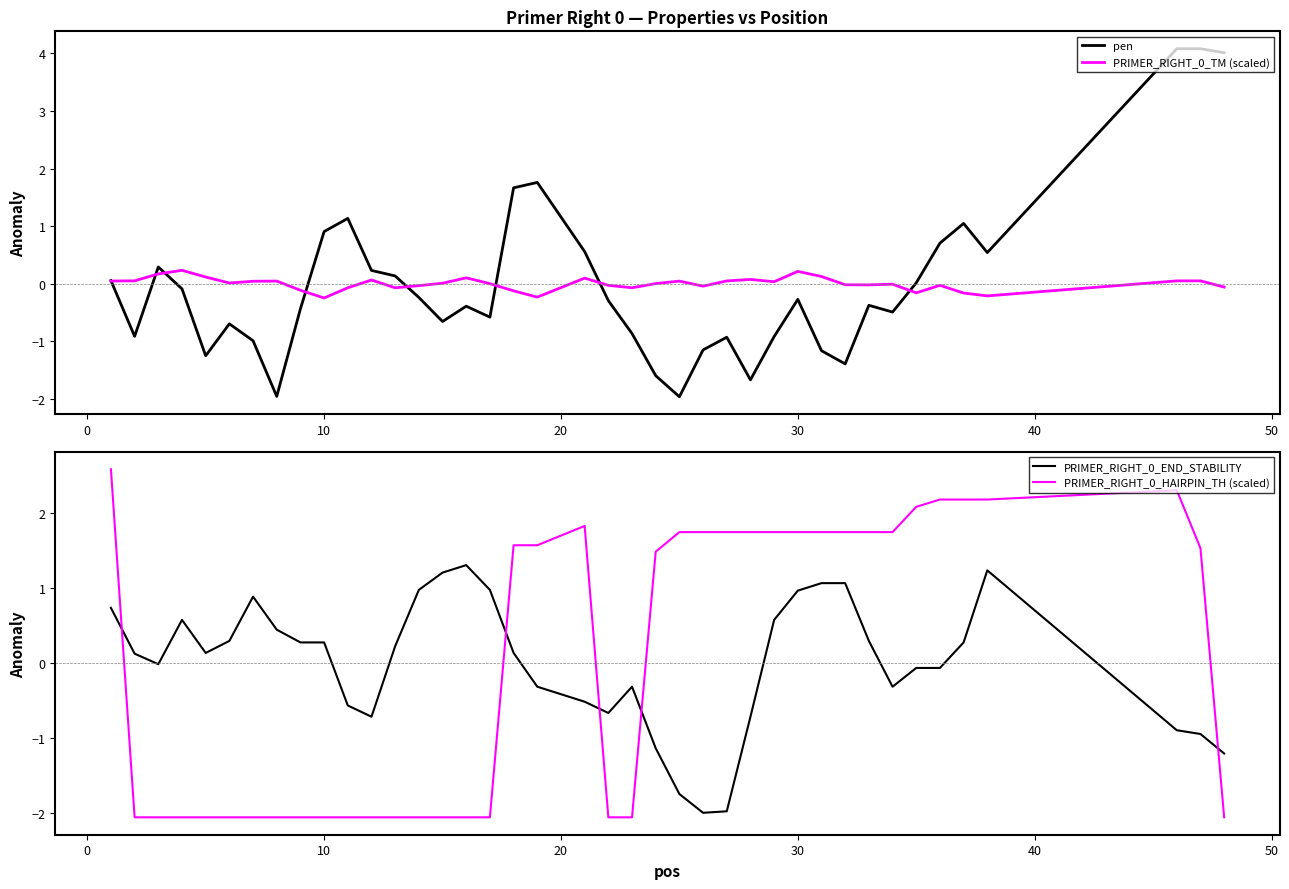

Which series has the widest spread of values?

pen